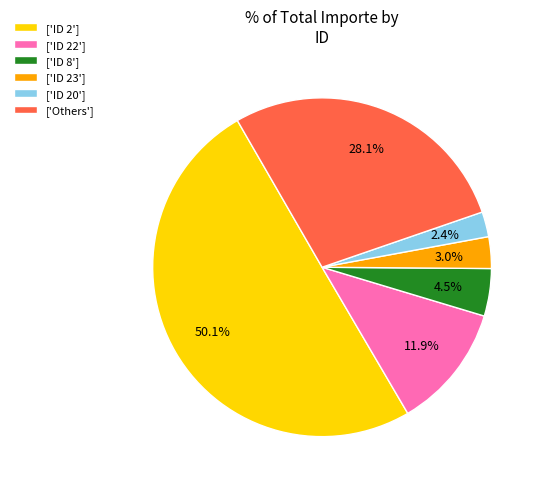

What is the majority slice?

['ID 2']